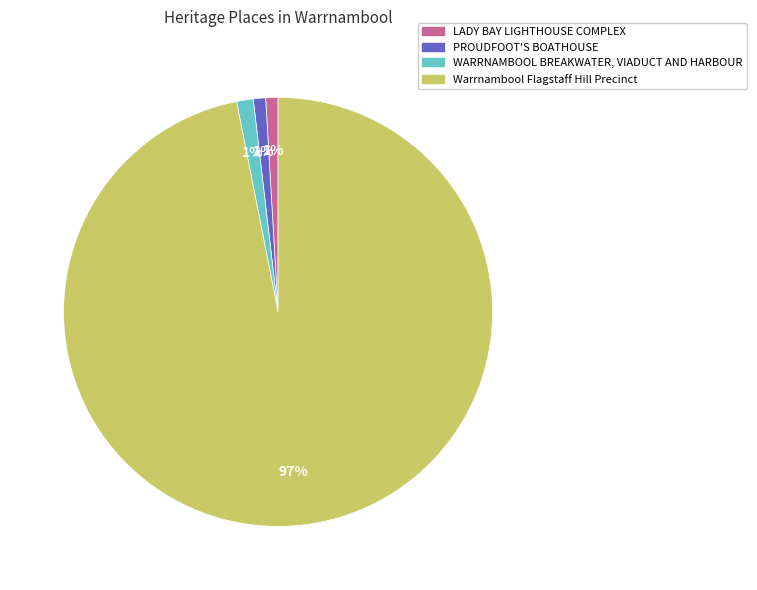

Which category has the biggest portion of the pie?

Warrnambool Flagstaff Hill Precinct